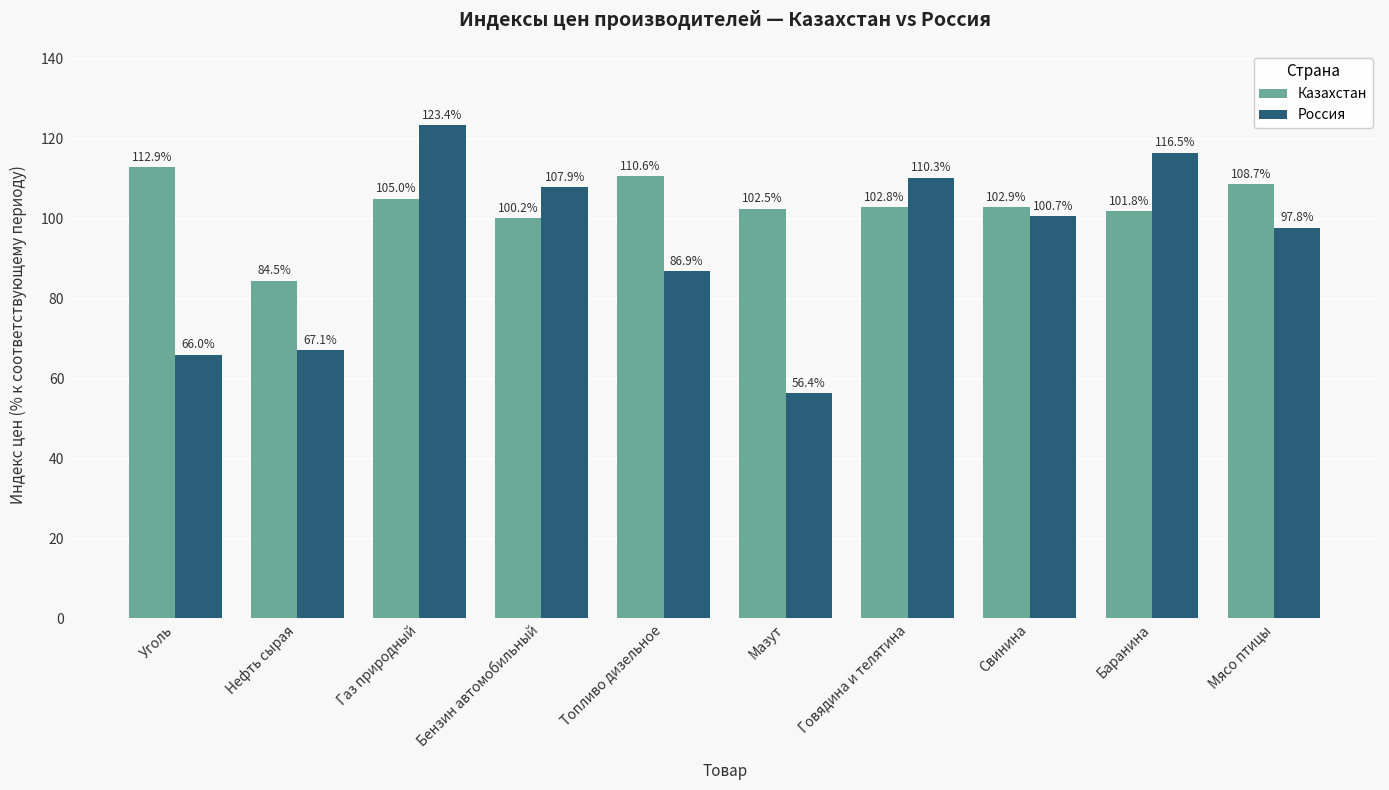

What position from the right is Баранина?

2